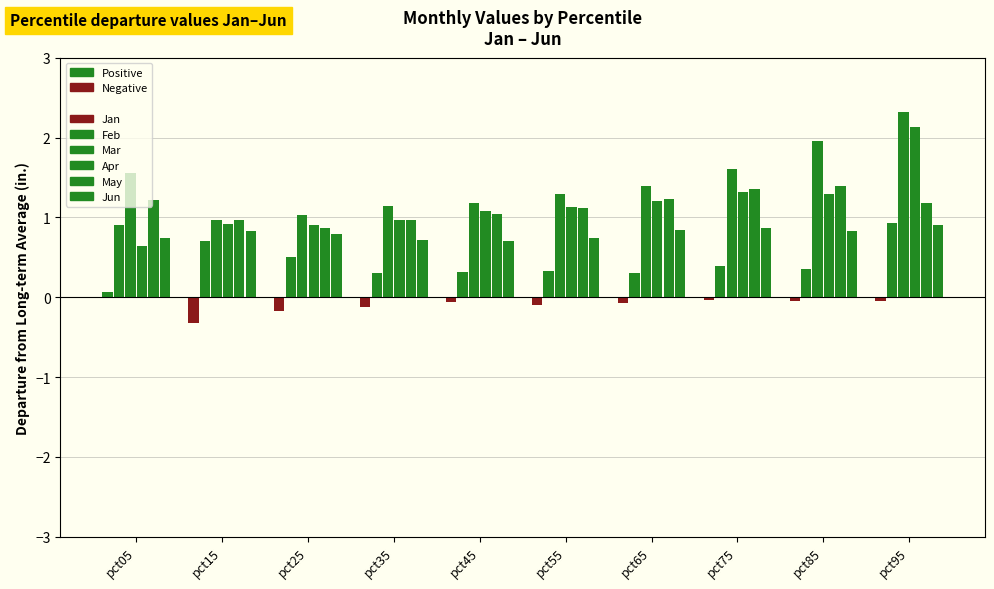

How many series are shown in this chart?

6